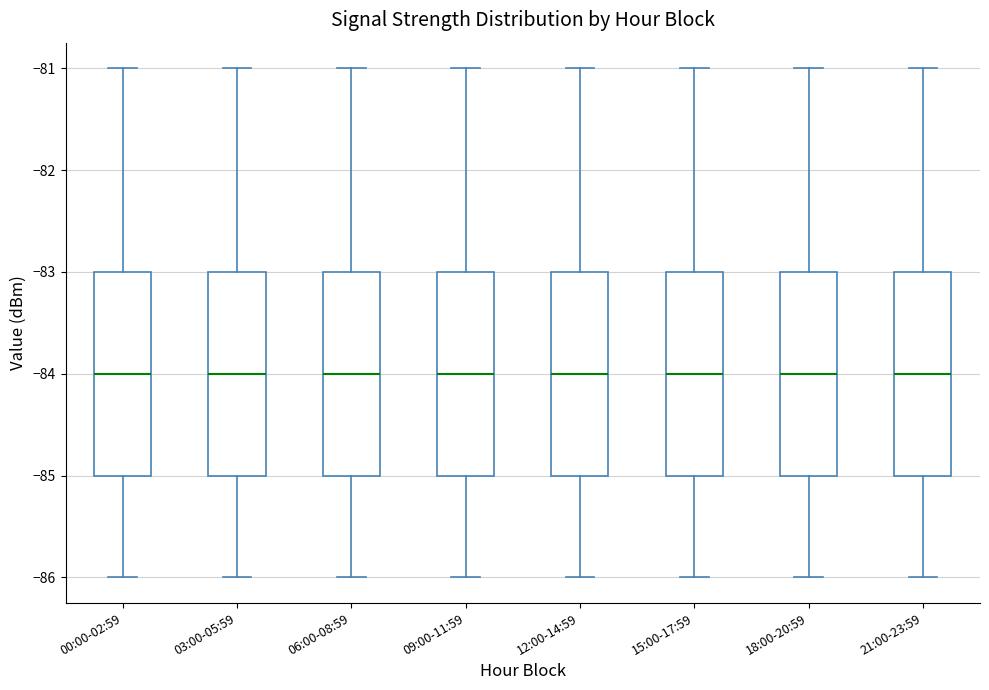

Where is the lower edge of the box for 00:00-02:59 on the y-axis? The values are not printed on the chart, so give them approximately, as read against the axis.

-85